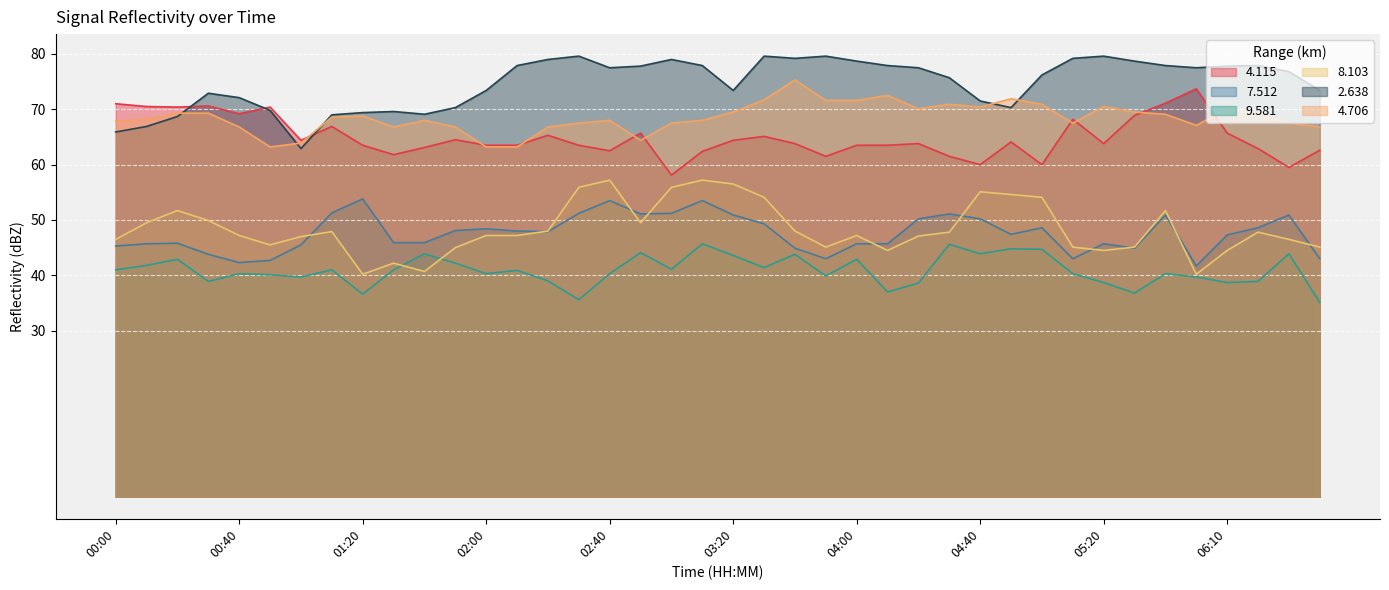

What is the average value of the 8.103 series?

48.4